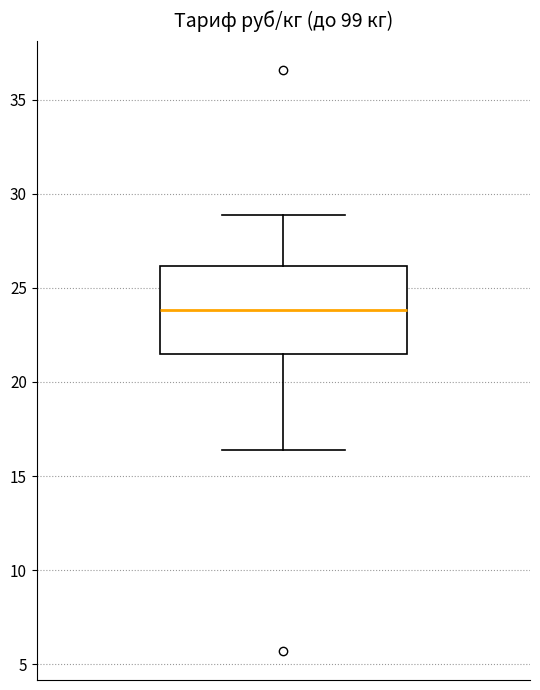

Transcribe this box plot: give where the median line is, the range the box spans, and where the two whiskers end, as read against the y-axis. The values are not printed on the chart, so give them approximately, as read against the axis.

median 24.0, box 21.5 to 26.0, whiskers 16.5 to 29.0